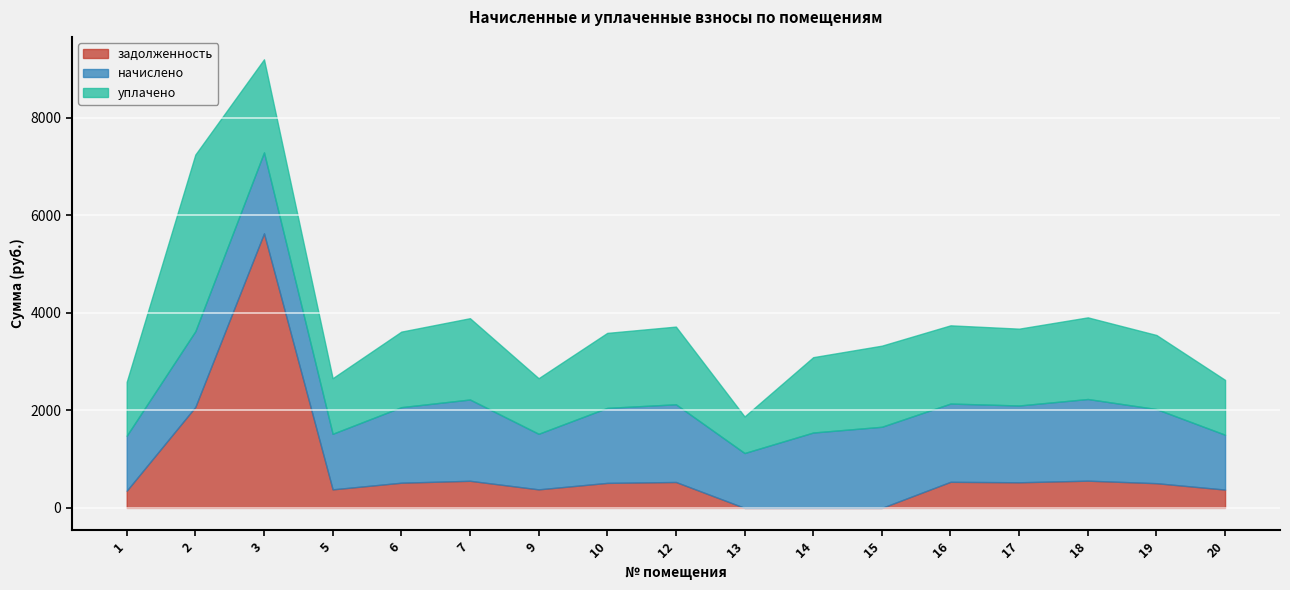

How many interior local peaks does the уплачено series have?

5